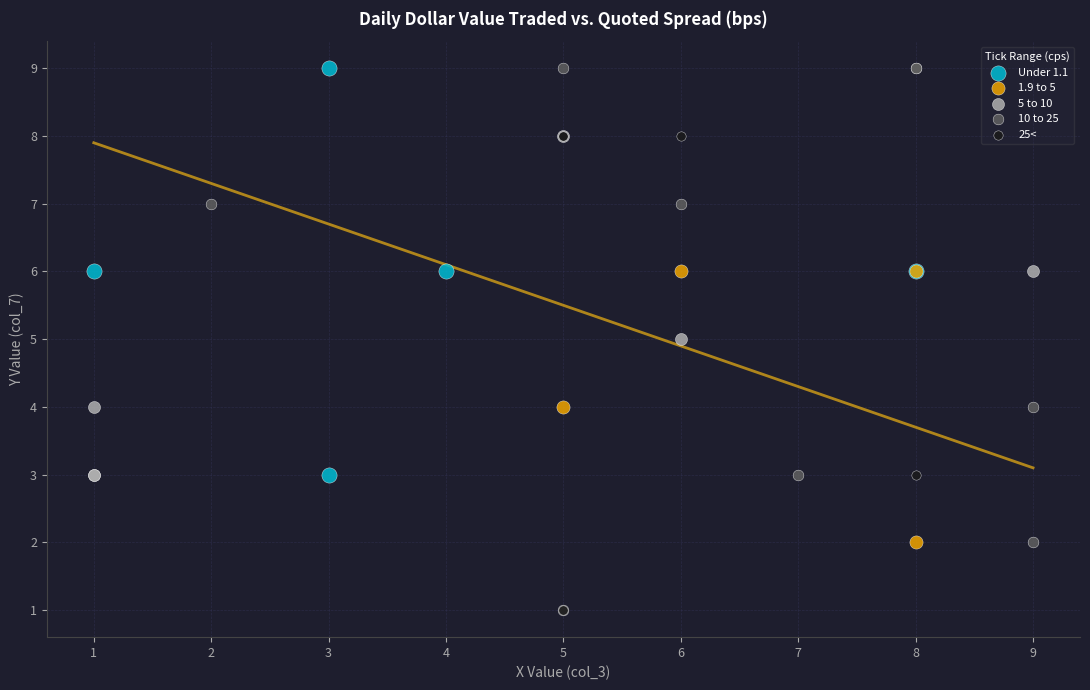

Which series has the largest Y range (max minus min)?

10 to 25